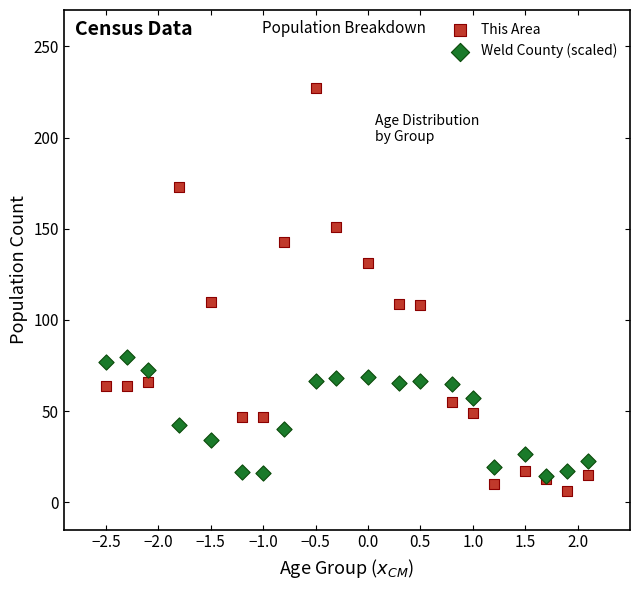

What are all the series names shown in the legend?

This Area, Weld County (scaled)